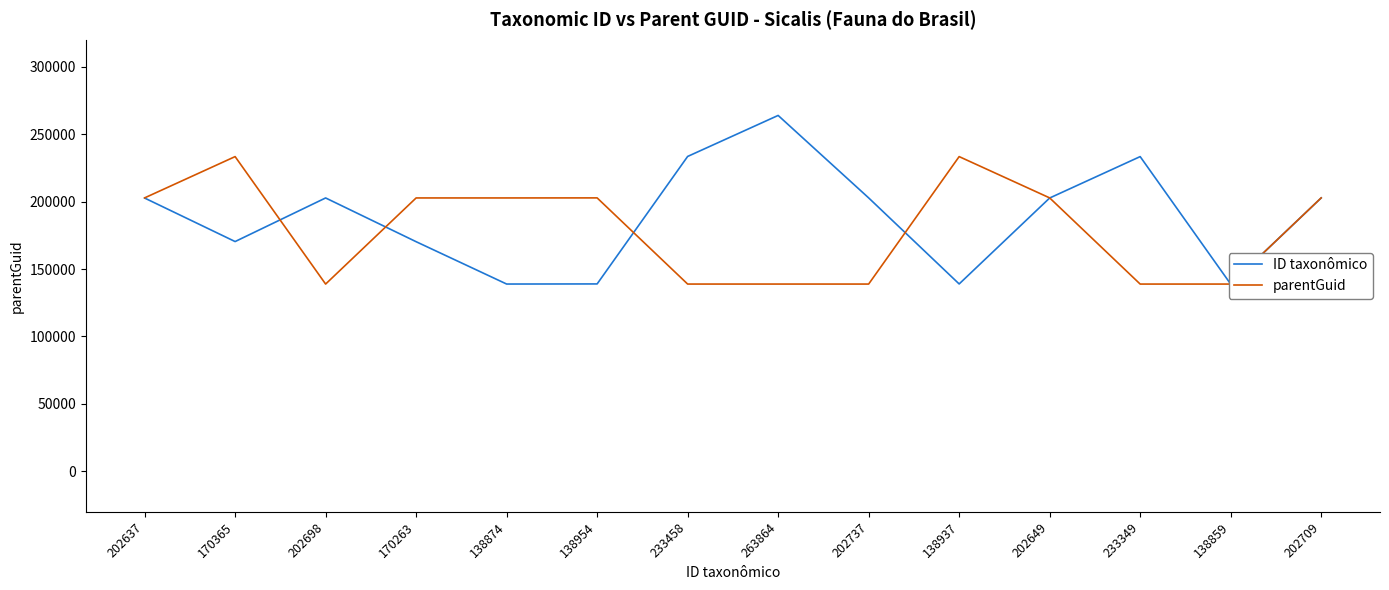

How many values in the parentGuid series exceed 202698?

6